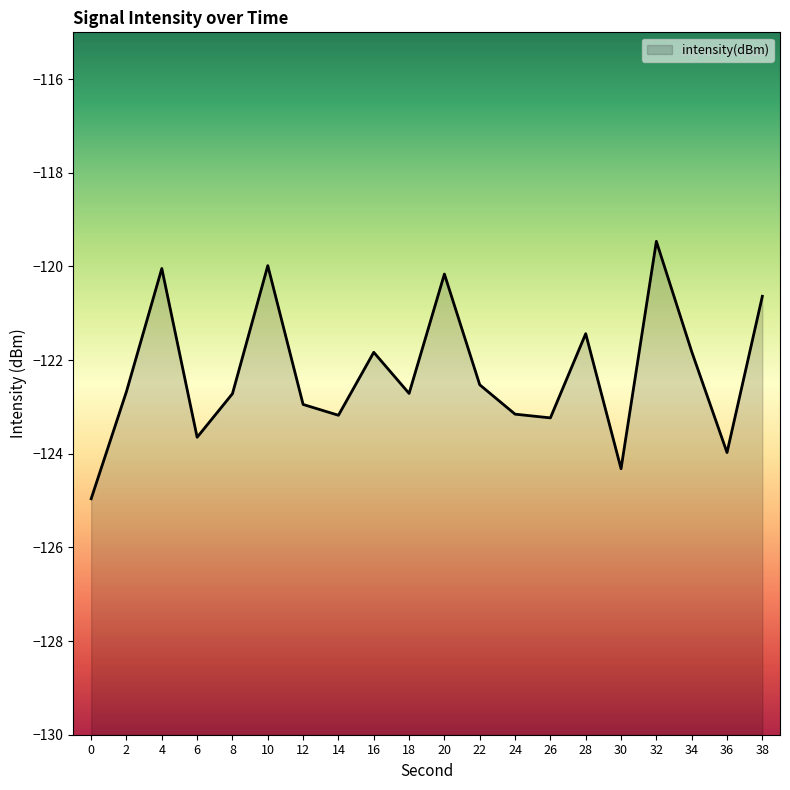

Reading right to left, transcribe all the data shown in this chart.

-120.6	-124.0	-121.8	-119.5	-124.3	-121.4	-123.2	-123.2	-122.5	-120.2	-122.7	-121.8	-123.2	-122.9	-120.0	-122.7	-123.6	-120.0	-122.7	-125.0